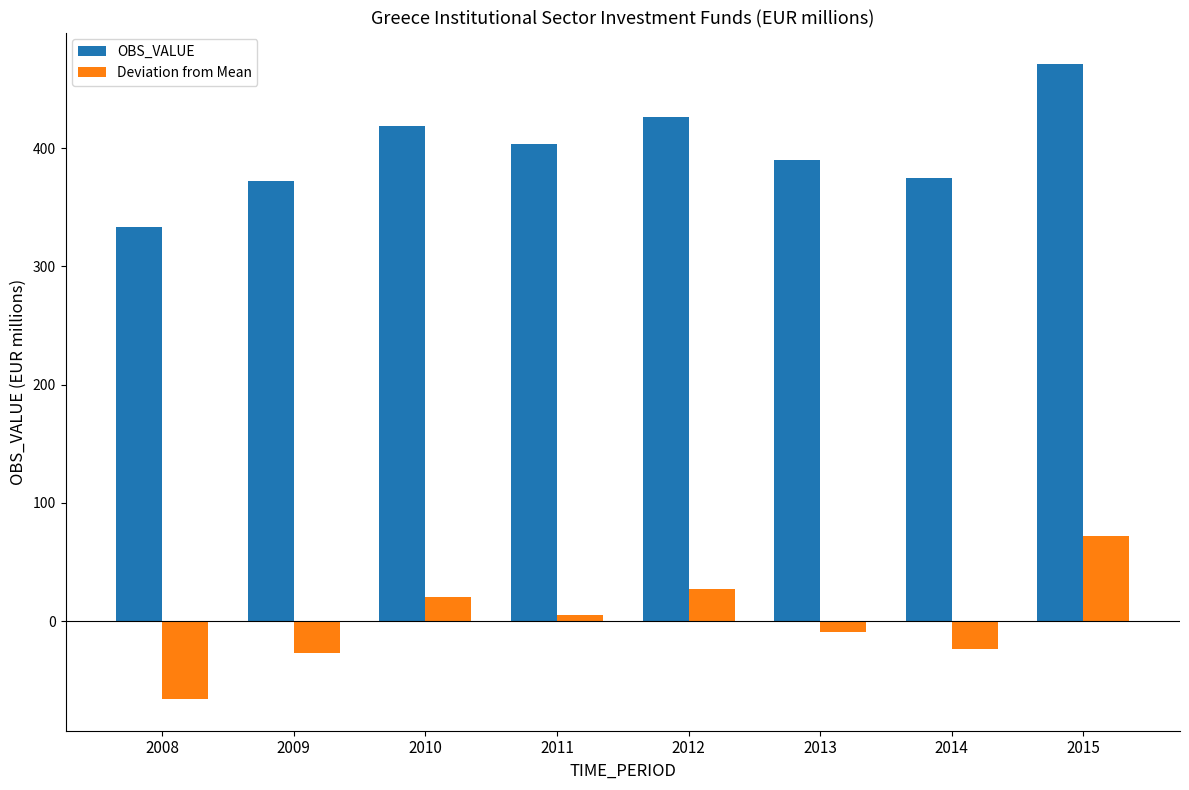

The OBS_VALUE series shows 471.0 at 2015. True or false?

True